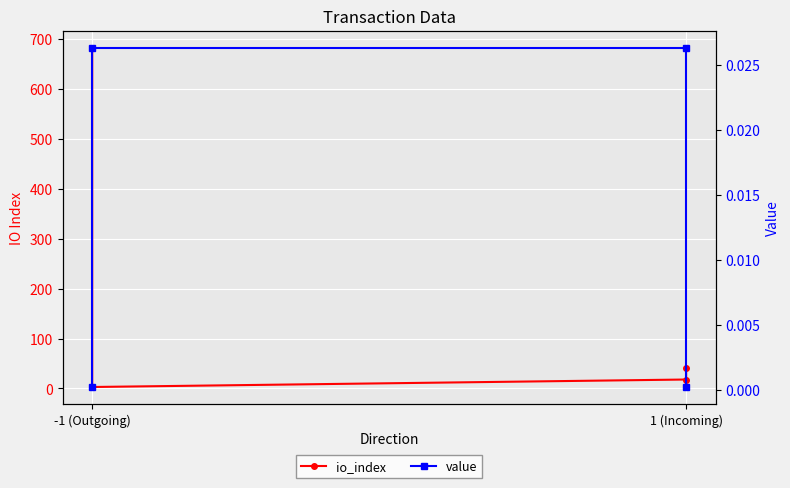

True or false: io_index has more than 2 interior local peaks.

False